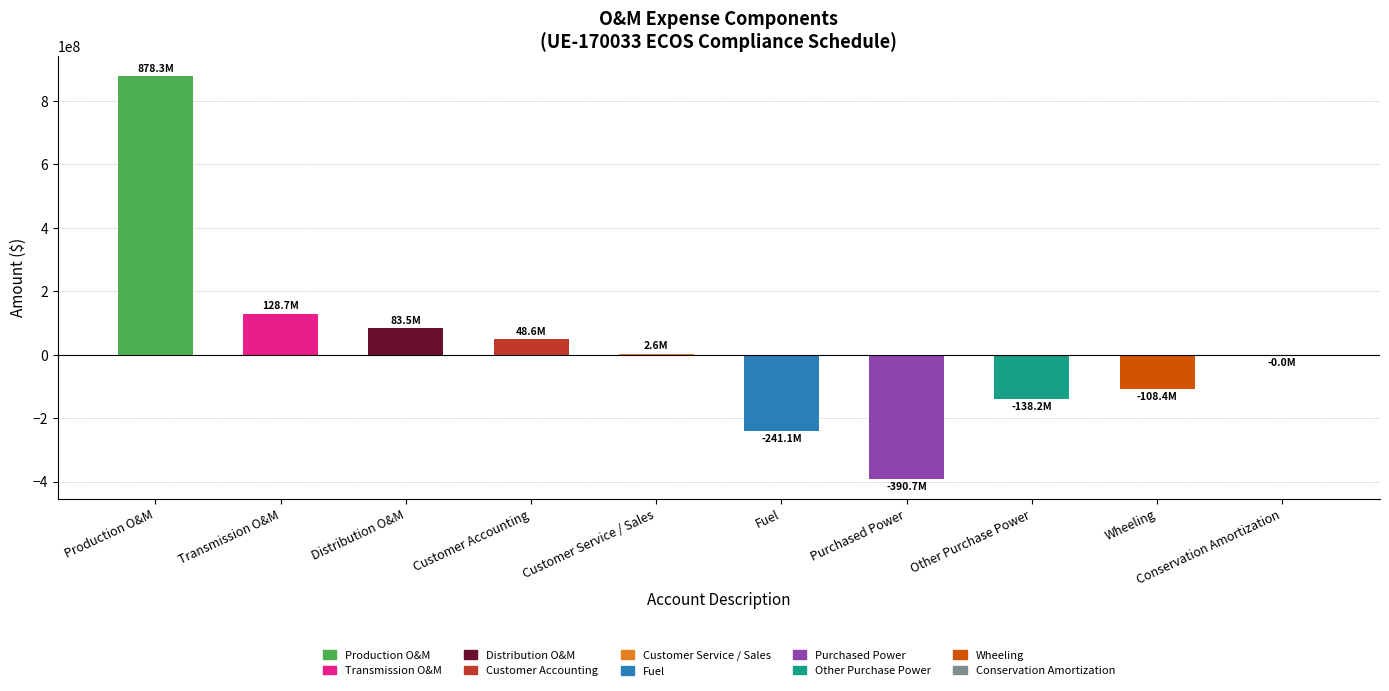

At which category does the chart reach its peak across all series?

Production O&M